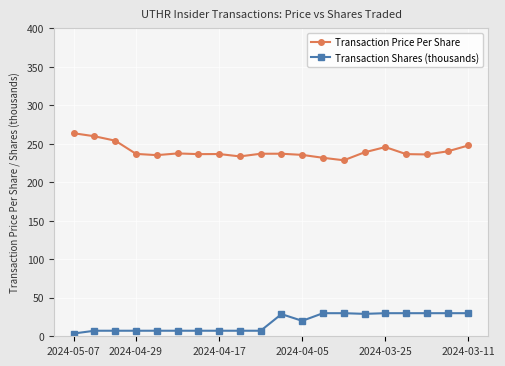

List the series in order of their overall mean, lowest first.

Transaction Shares (thousands), Transaction Price Per Share